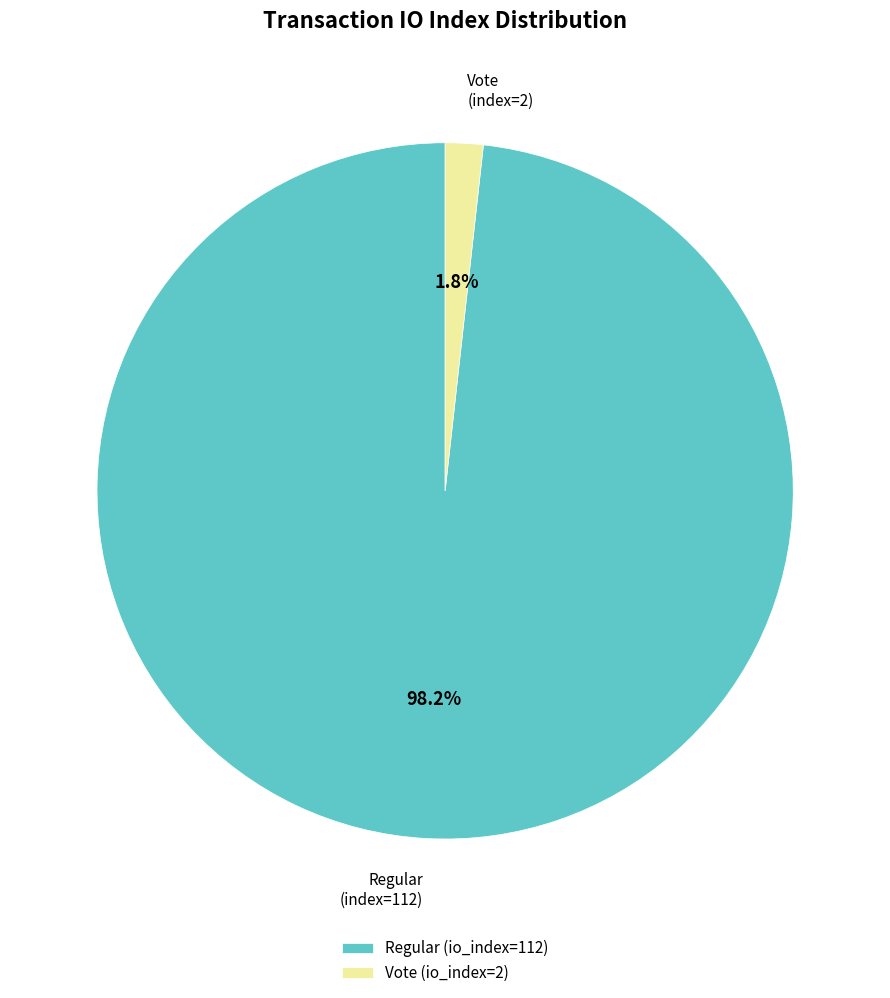

Rank the categories by value from highest to lowest.

Regular (io_index=112), Vote (io_index=2)